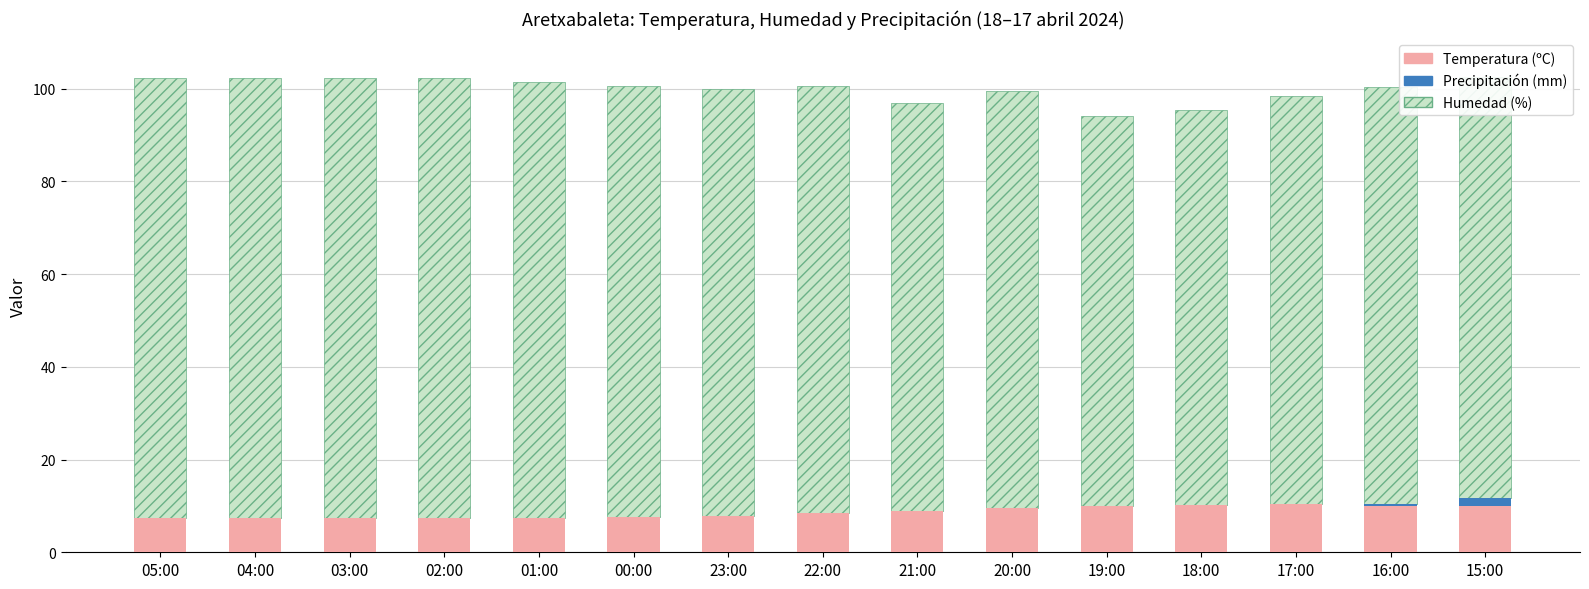

True or false: Temperatura (ºC) has a value of 8.9 at 21:00.

True